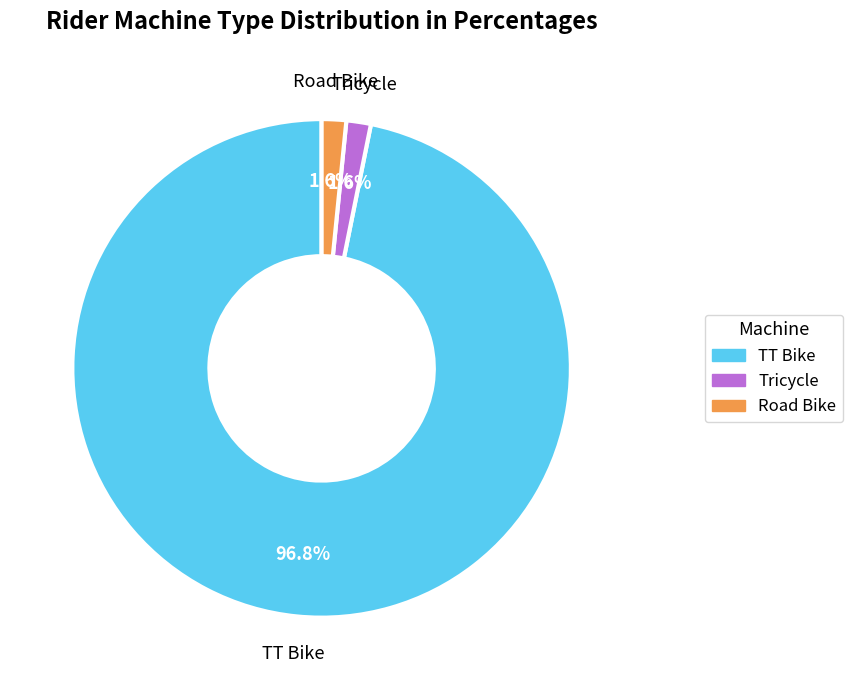

What percentage is the Tricycle slice, to the nearest percent?

2%